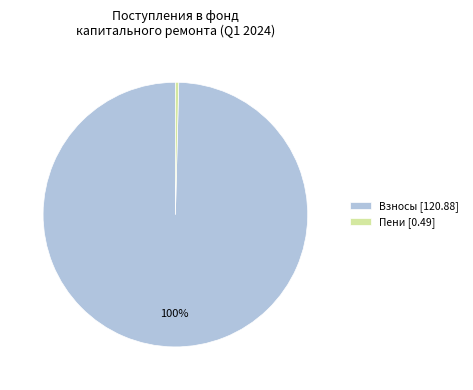

Do Взносы [120.88] and Пени [0.49] together represent more than half of the pie?

Yes